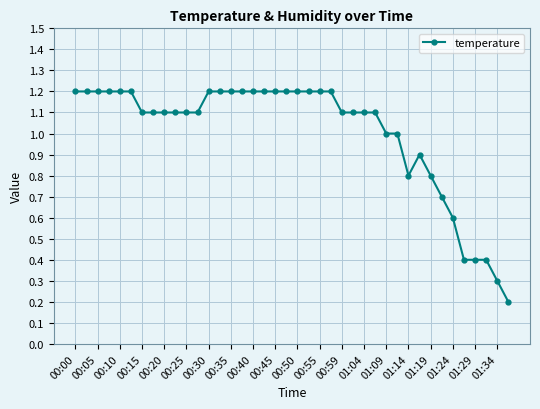

How many lines are shown in the chart?

1